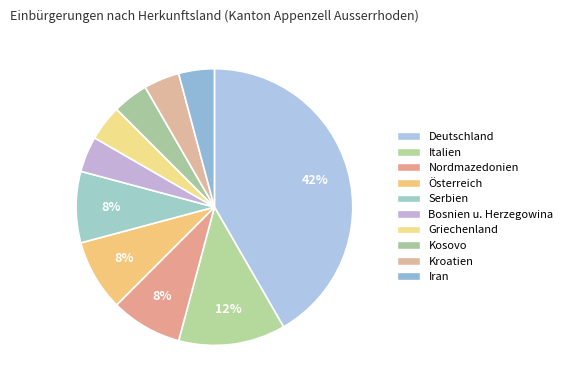

How many slices are in this pie chart?

10